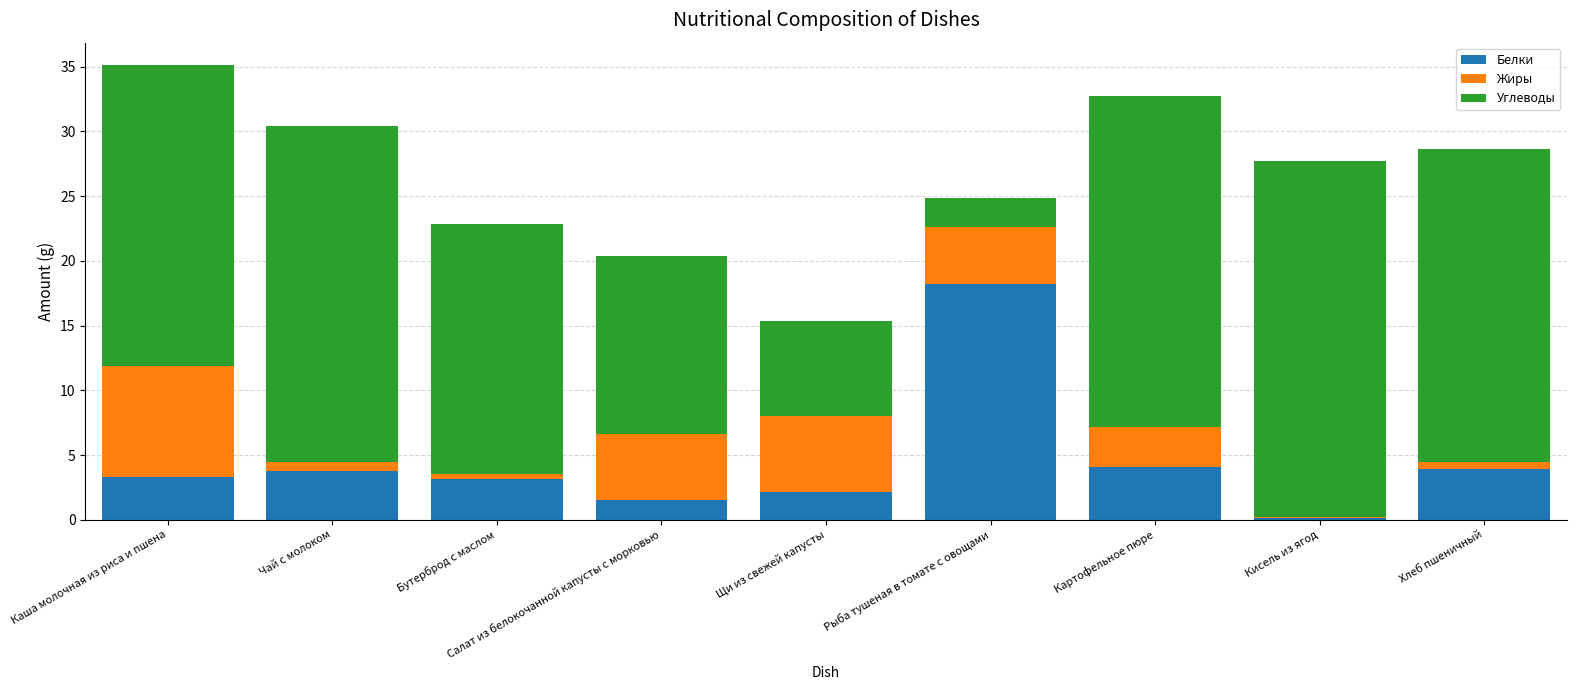

What is the total value across all series at Каша молочная из риса и пшена?

35.1